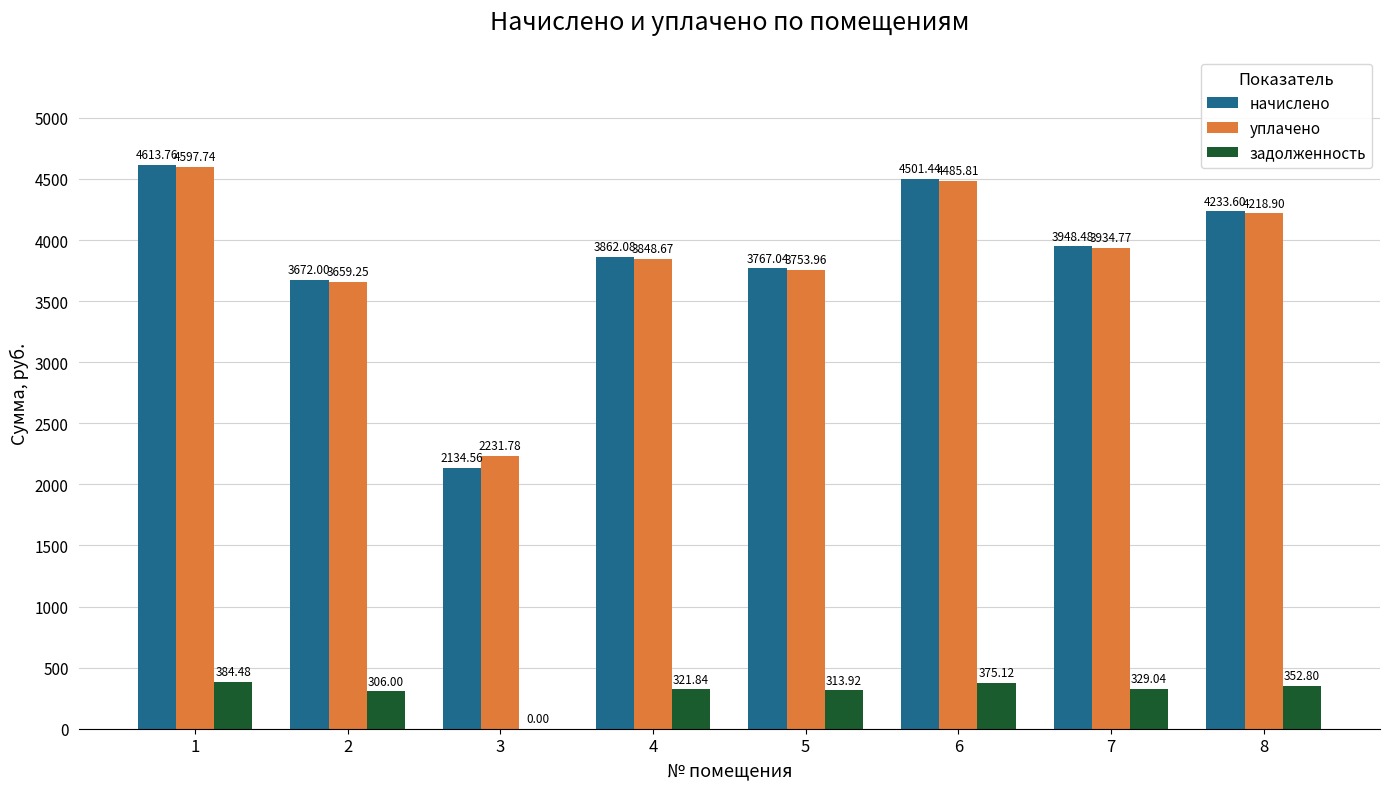

Read the начислено value at 1.

4613.8